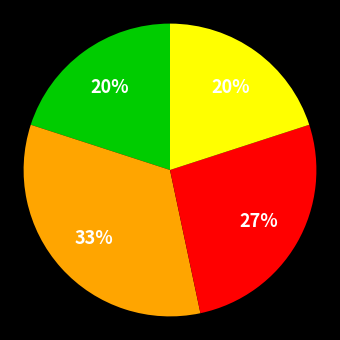

Does any single category account for the majority?

No